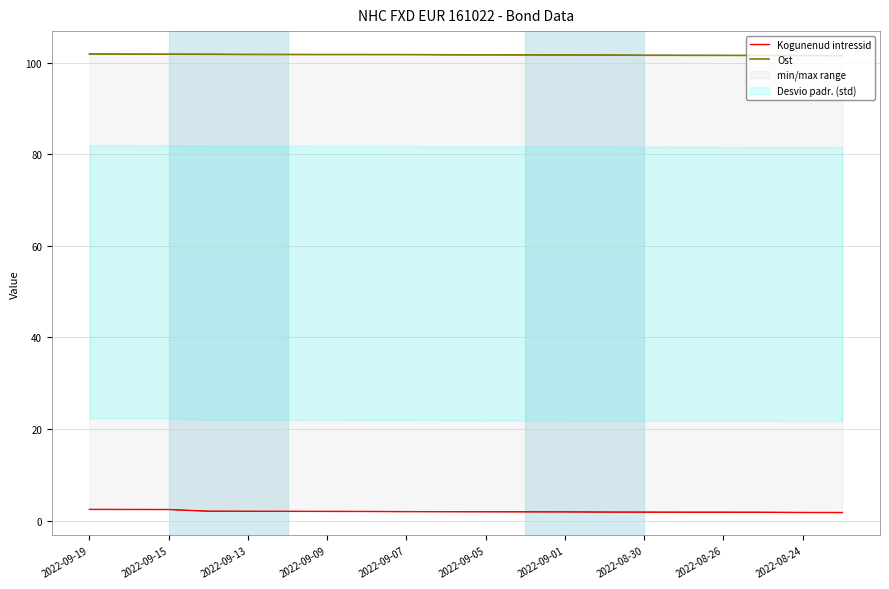

True or false: Kogunenud intressid and Ost cross at least once.

False